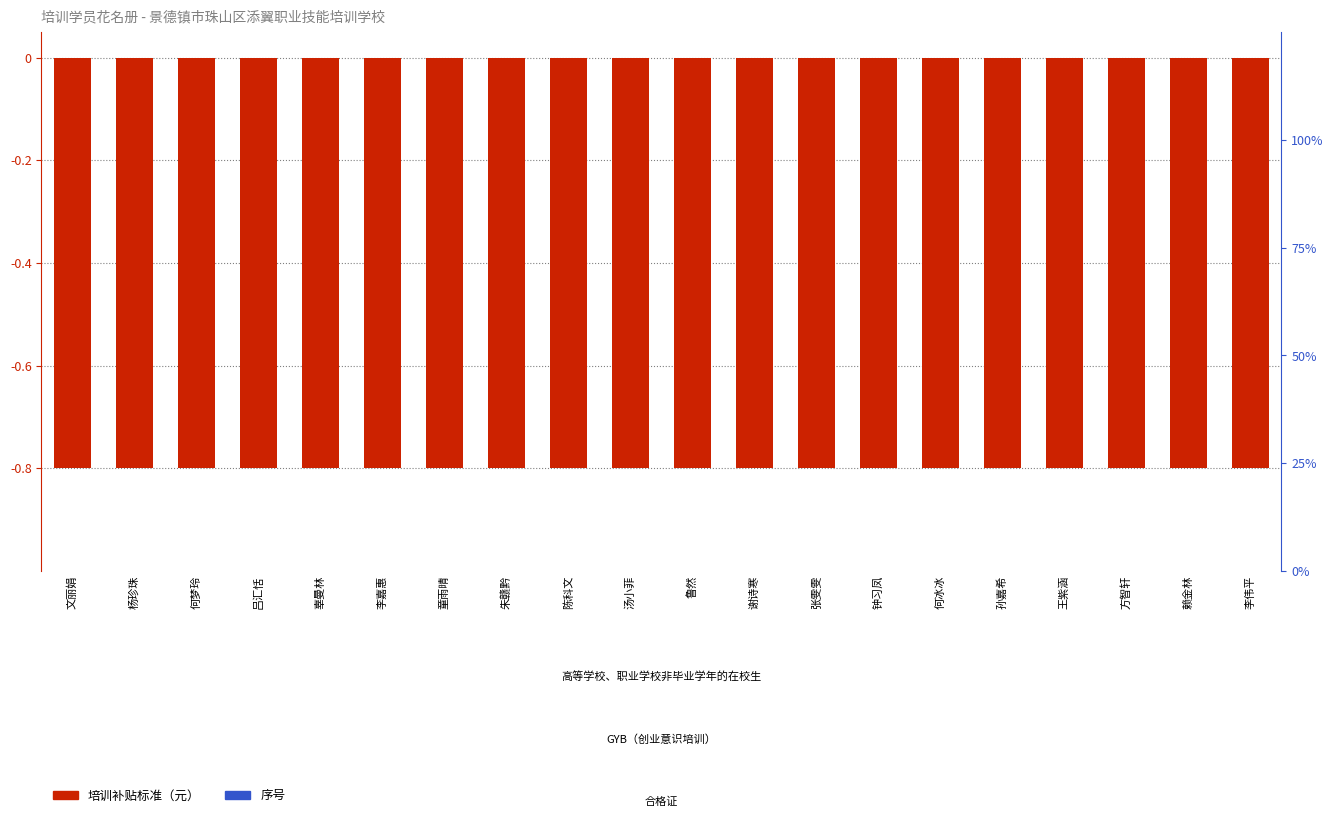

What is the spread (max minus min) of values at 钟习凤?

0.8